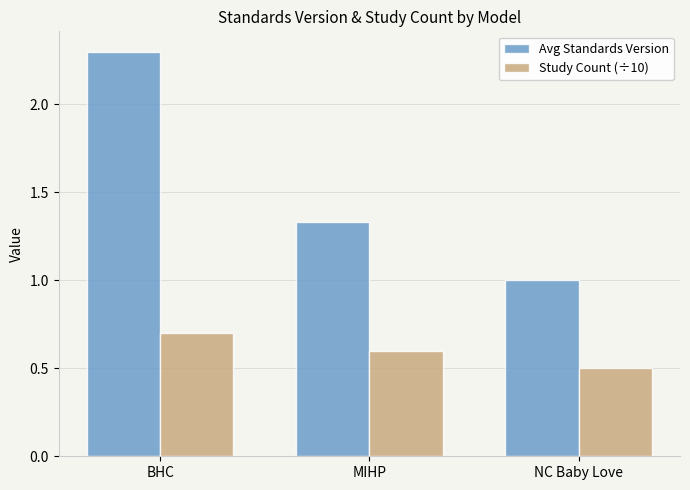

What is the total value across all series at BHC?

3.0